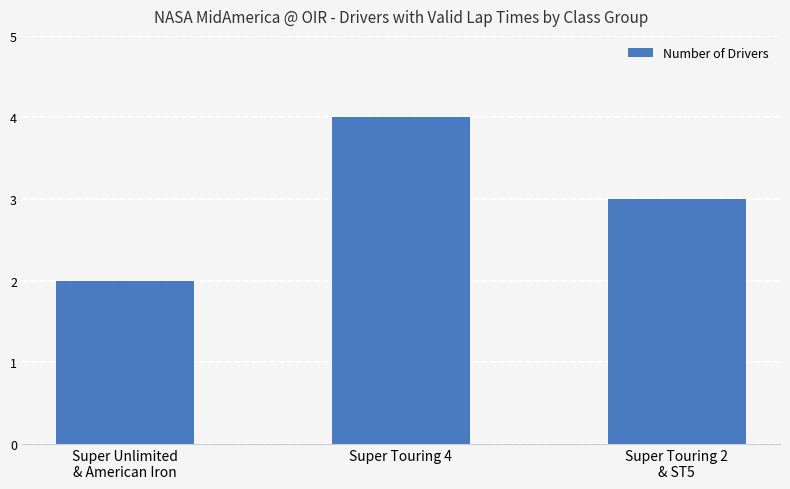

Rank the categories by value from highest to lowest.

Super Touring 4, Super Touring 2
& ST5, Super Unlimited
& American Iron